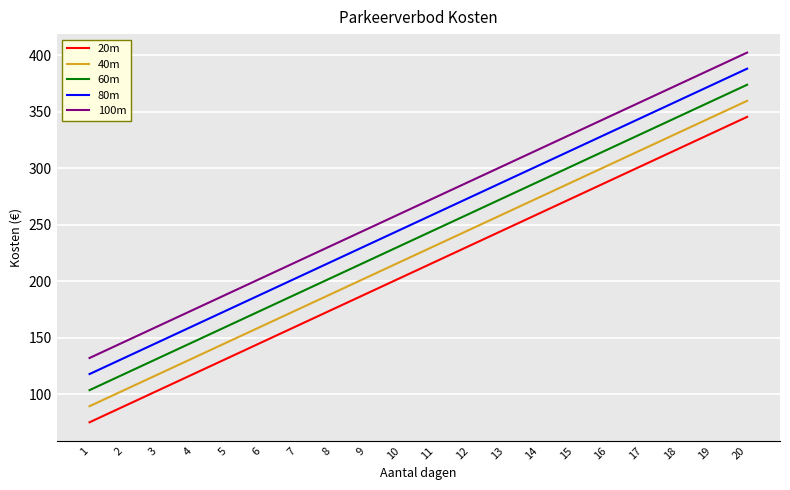

What is the difference between the maximum and minimum values in the 40m series?

270.0